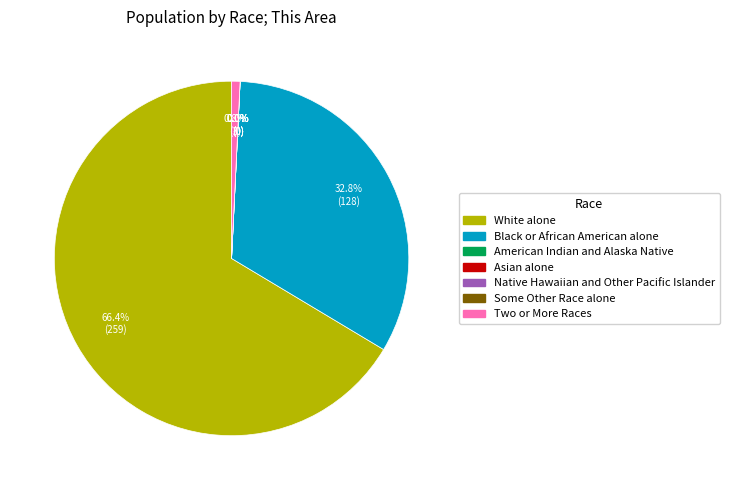

How many segments does this pie chart have?

7